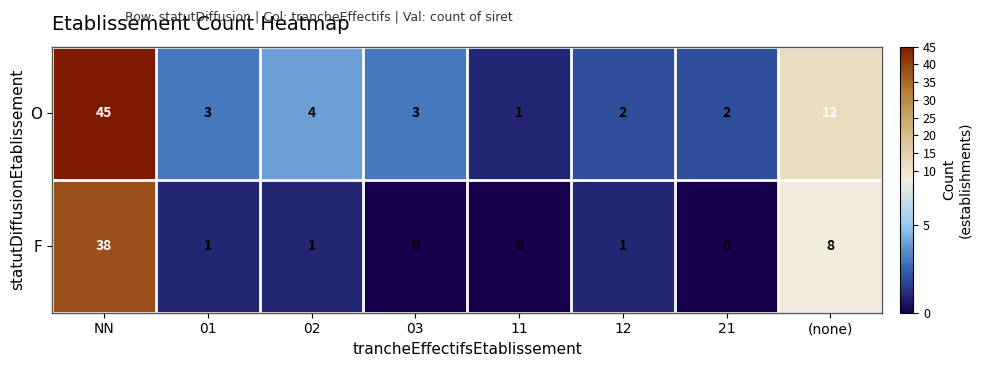

What is the maximum value for F?

38